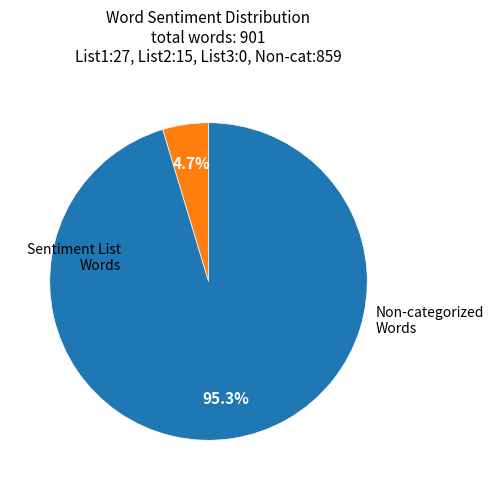

Is there any slice that represents more than half of the pie?

Yes